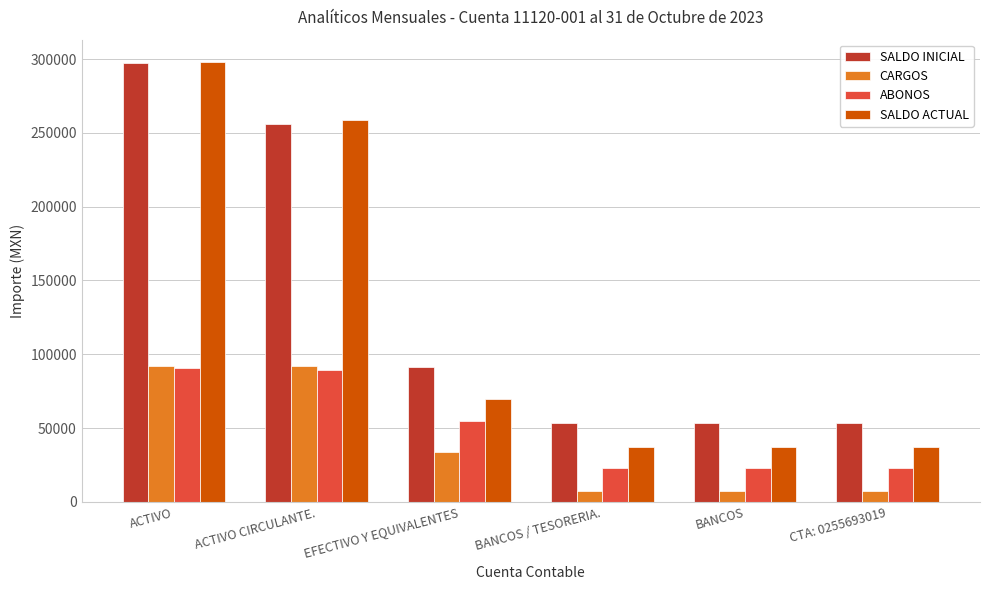

What is the sum of the CARGOS values at EFECTIVO Y EQUIVALENTES and BANCOS?

40874.0